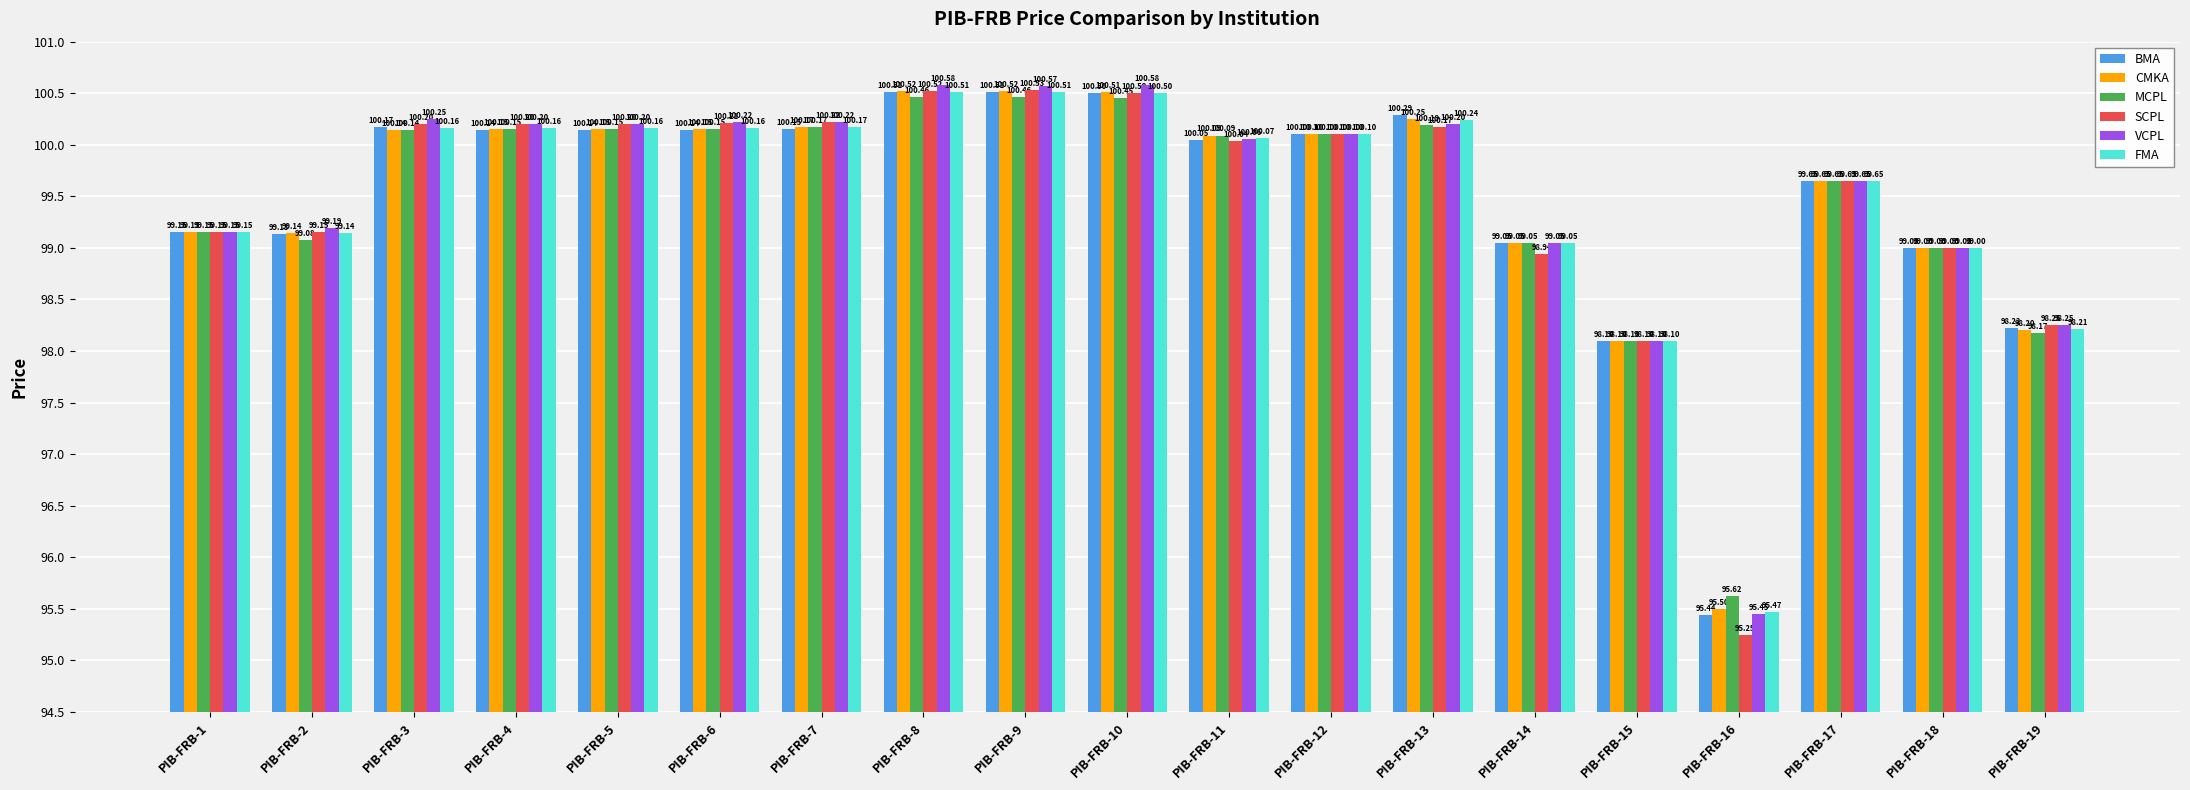

What is the difference between the second highest and second lowest values in the FMA series?

2.4